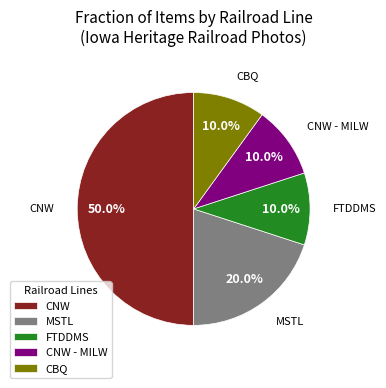

Does CBQ represent more than half of the total?

No